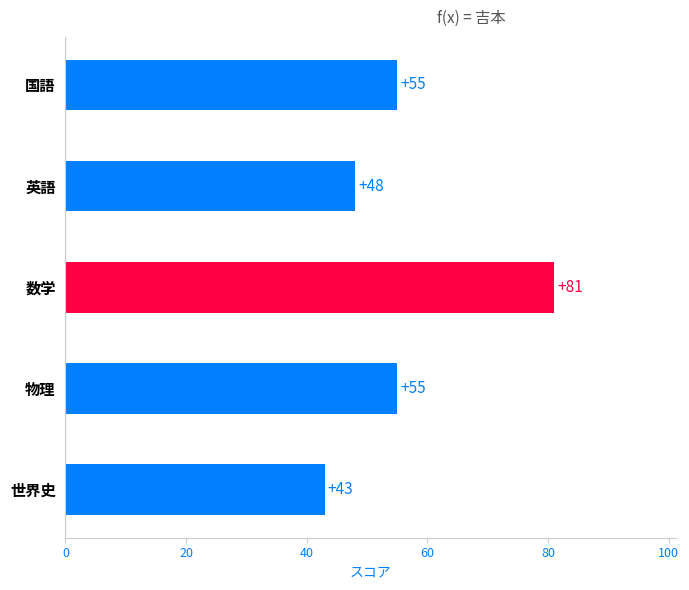

Reading bottom to top, list all the values displayed in this chart.

世界史=43	物理=55	数学=81	英語=48	国語=55